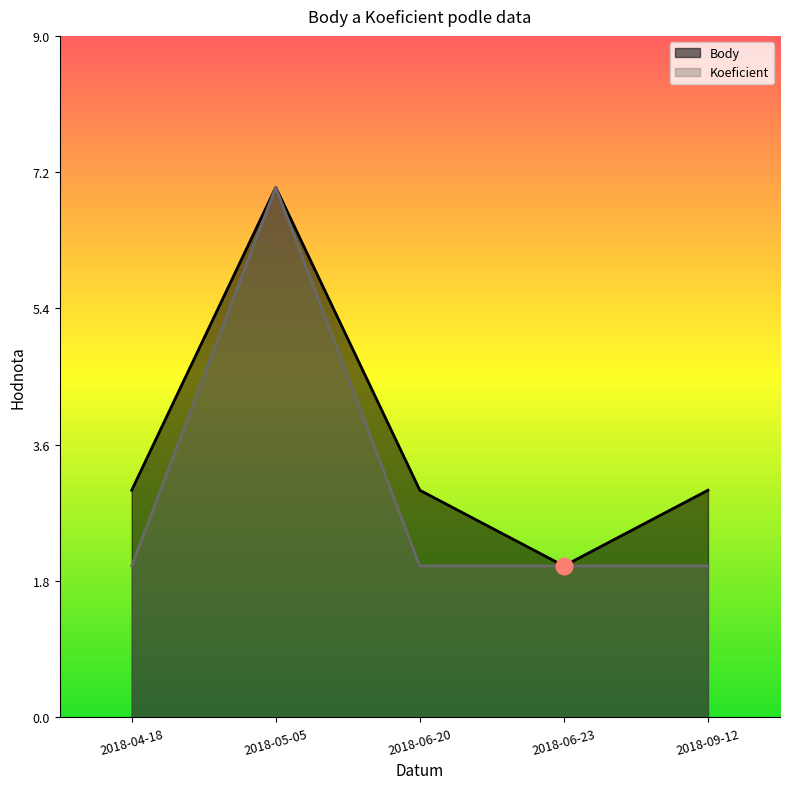

List the labels in order of Koeficient value, largest first.

2018-05-05, 2018-04-18, 2018-06-20, 2018-06-23, 2018-09-12